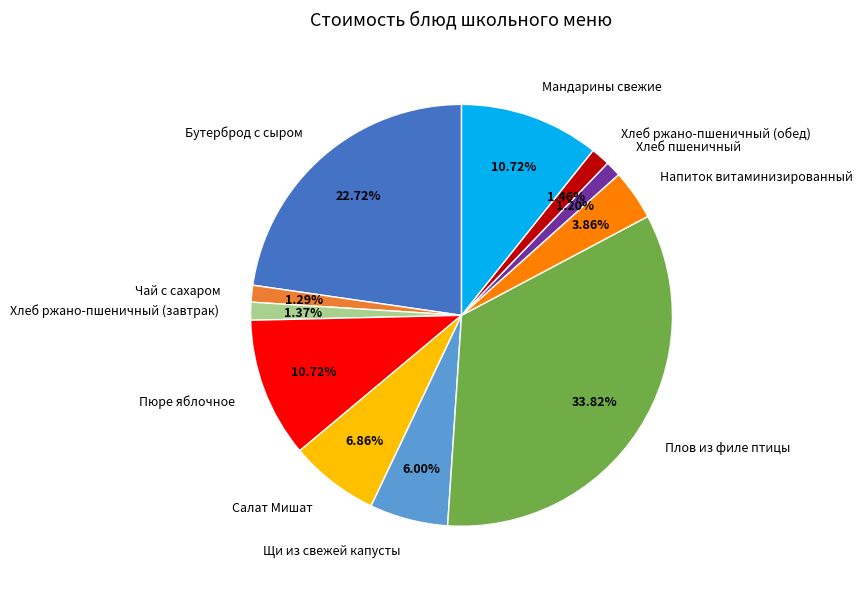

Which category has the biggest portion of the pie?

Плов из филе птицы